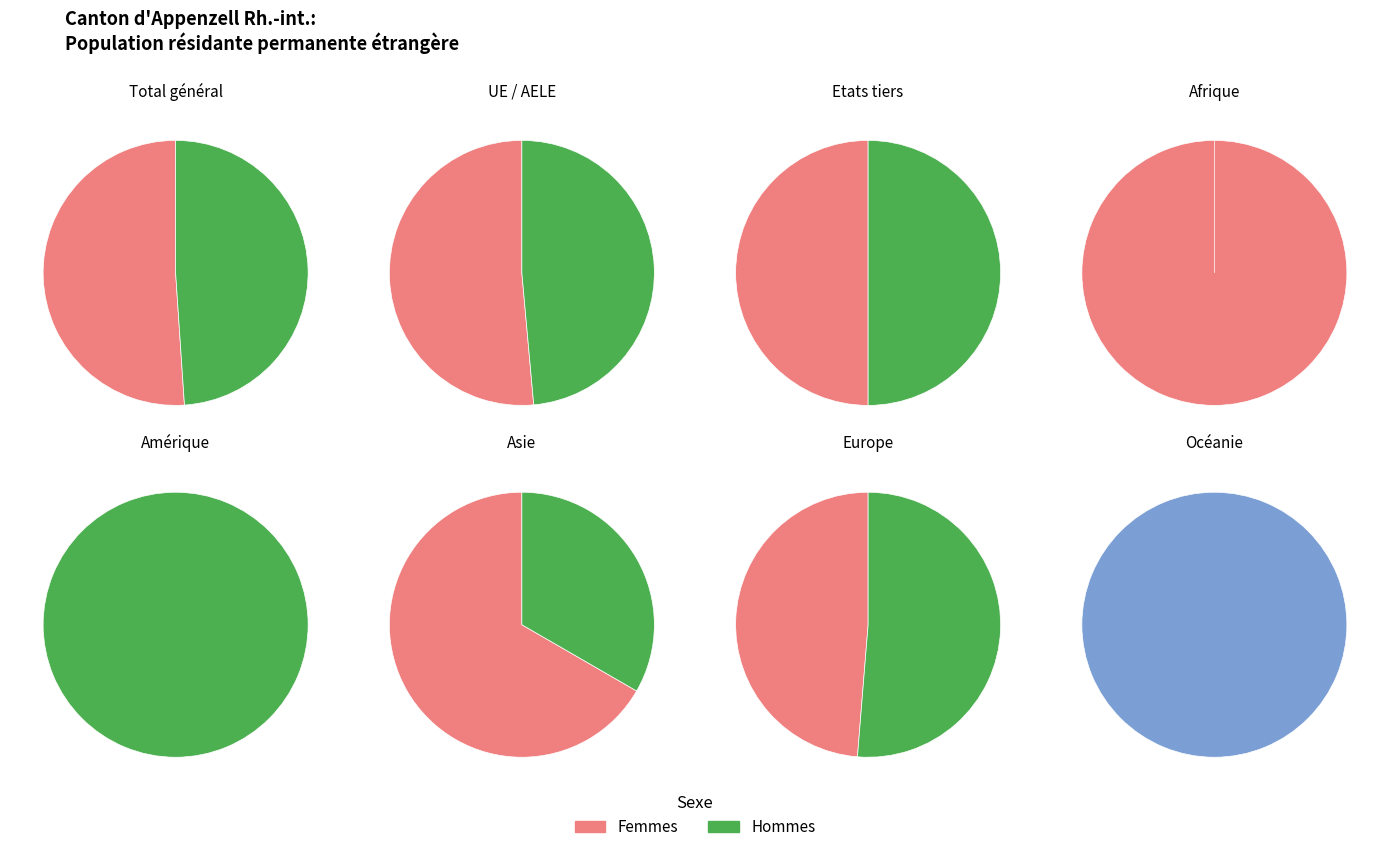

Which series has the largest range (max minus min)?

Europe